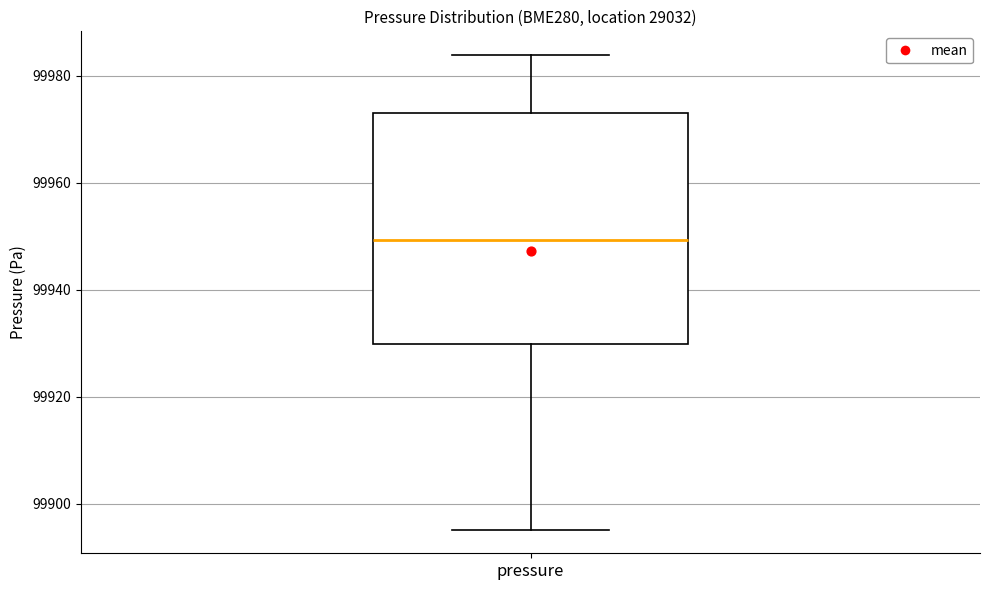

Where does the median line of the box for pressure sit on the y-axis? The values are not printed on the chart, so give them approximately, as read against the axis.

99950